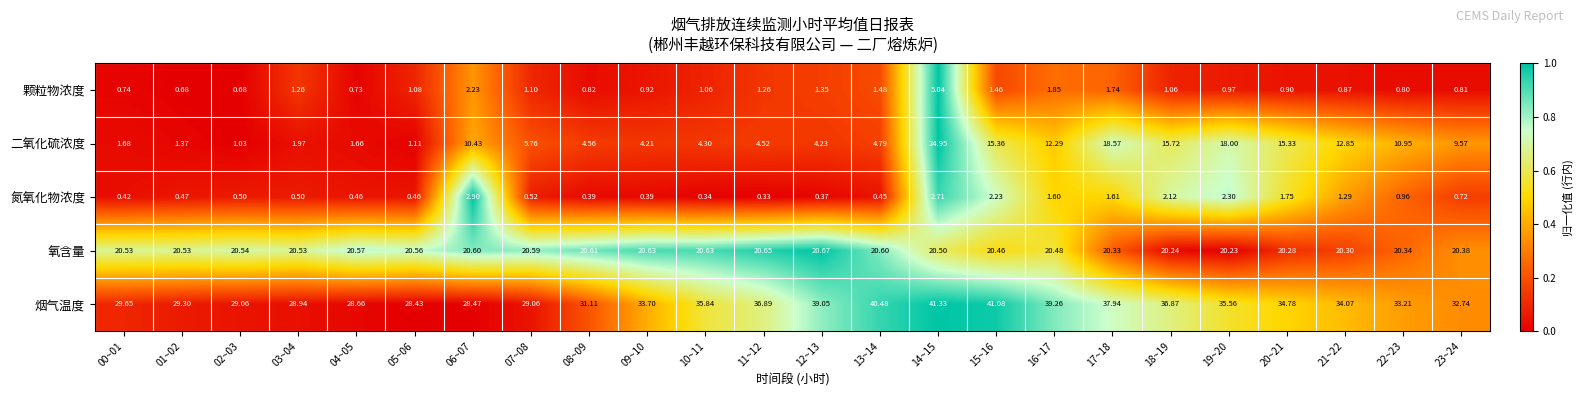

At how many categories does at least one series exceed 0?

24